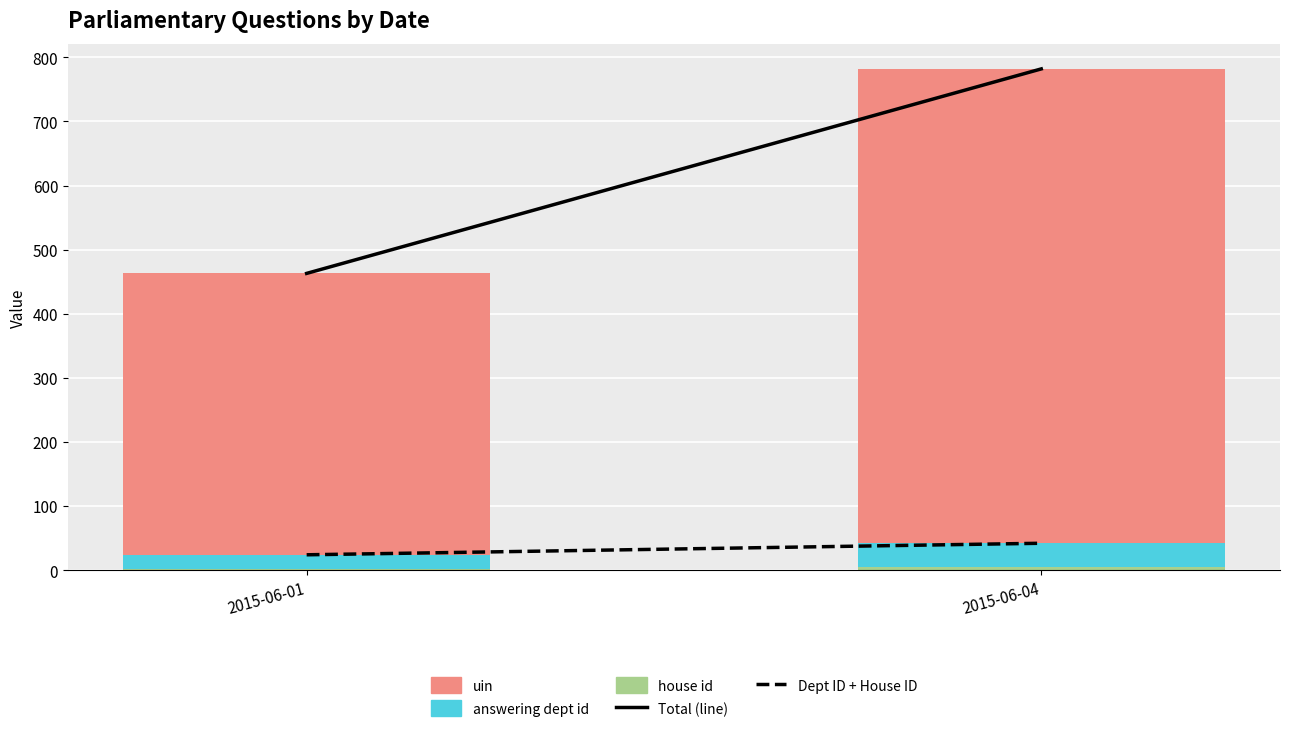

Which category has the lowest value in the house id series?

2015-06-01